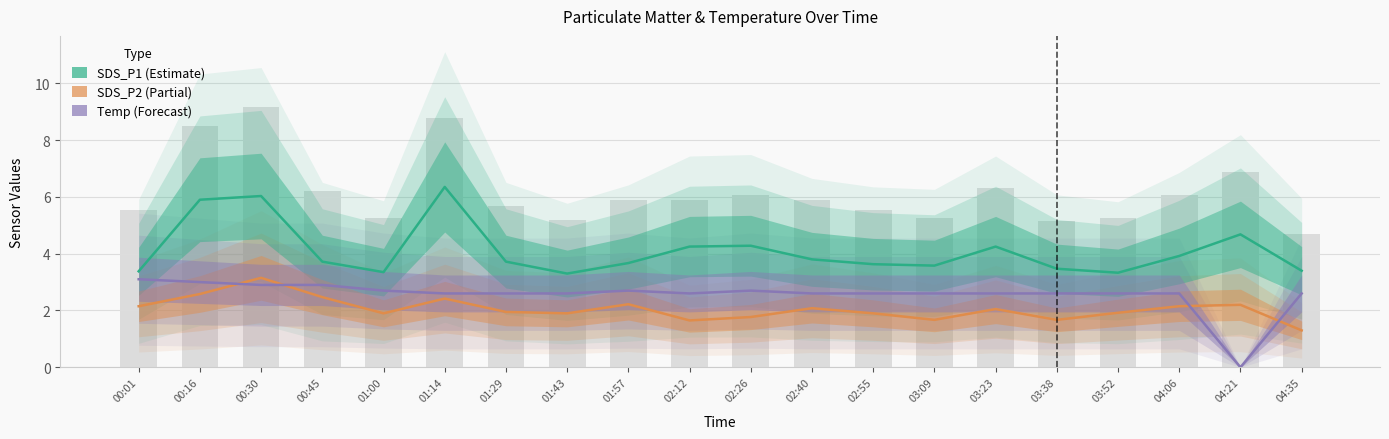

What is the sum of all Temp values?

51.2